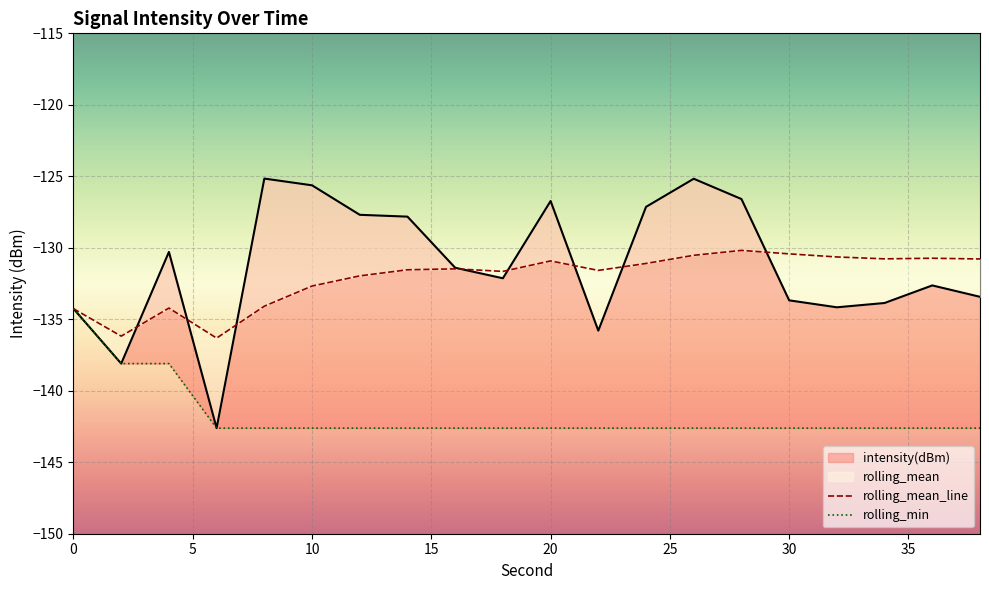

Reading left to right, extract all data points from this chart.

intensity(dBm): 0=-134.3	2=-138.1	4=-130.3	6=-142.6	8=-125.2	10=-125.6	12=-127.7	14=-127.8	16=-131.4	18=-132.1	20=-126.7	22=-135.8	24=-127.1	26=-125.2	28=-126.6	30=-133.7	32=-134.2	34=-133.9	36=-132.6	38=-133.4
rolling_mean: 0=-134.3	2=-136.2	4=-134.2	6=-136.3	8=-134.1	10=-132.7	12=-132.0	14=-131.5	16=-131.5	18=-131.7	20=-130.9	22=-131.6	24=-131.1	26=-130.5	28=-130.2	30=-130.4	32=-130.6	34=-130.8	36=-130.7	38=-130.8
rolling_min: 0=-134.3	2=-138.1	4=-138.1	6=-142.6	8=-142.6	10=-142.6	12=-142.6	14=-142.6	16=-142.6	18=-142.6	20=-142.6	22=-142.6	24=-142.6	26=-142.6	28=-142.6	30=-142.6	32=-142.6	34=-142.6	36=-142.6	38=-142.6